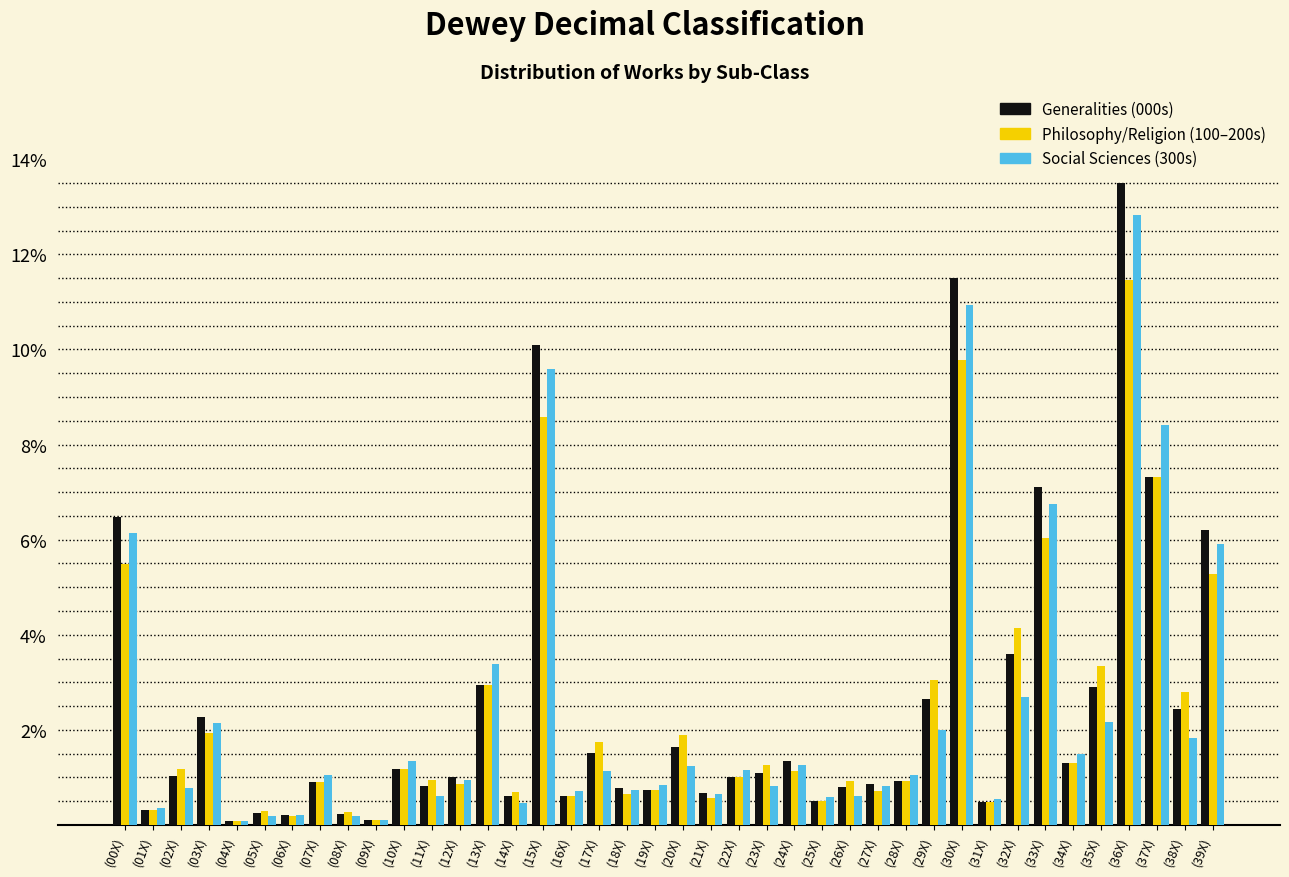

What is the difference between the highest and lowest values at (33X)?

1.1